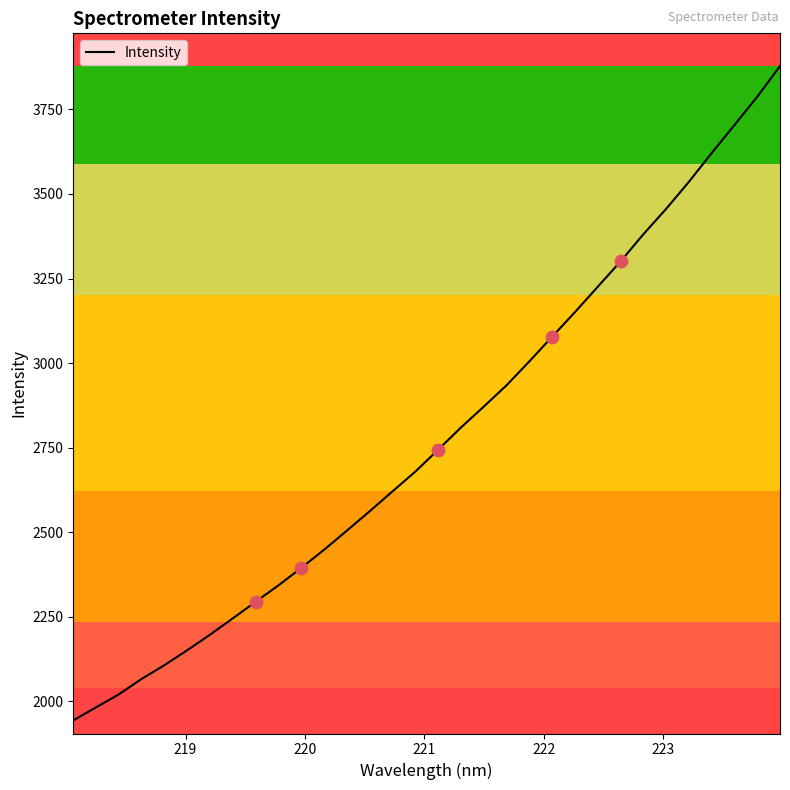

What is the minimum value shown in the chart?

1943.2